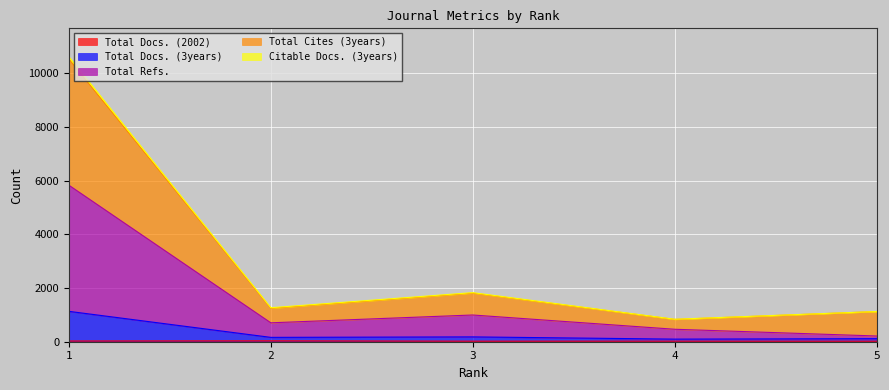

True or false: Total Docs. (3years) has a value of 33 at 2.

False